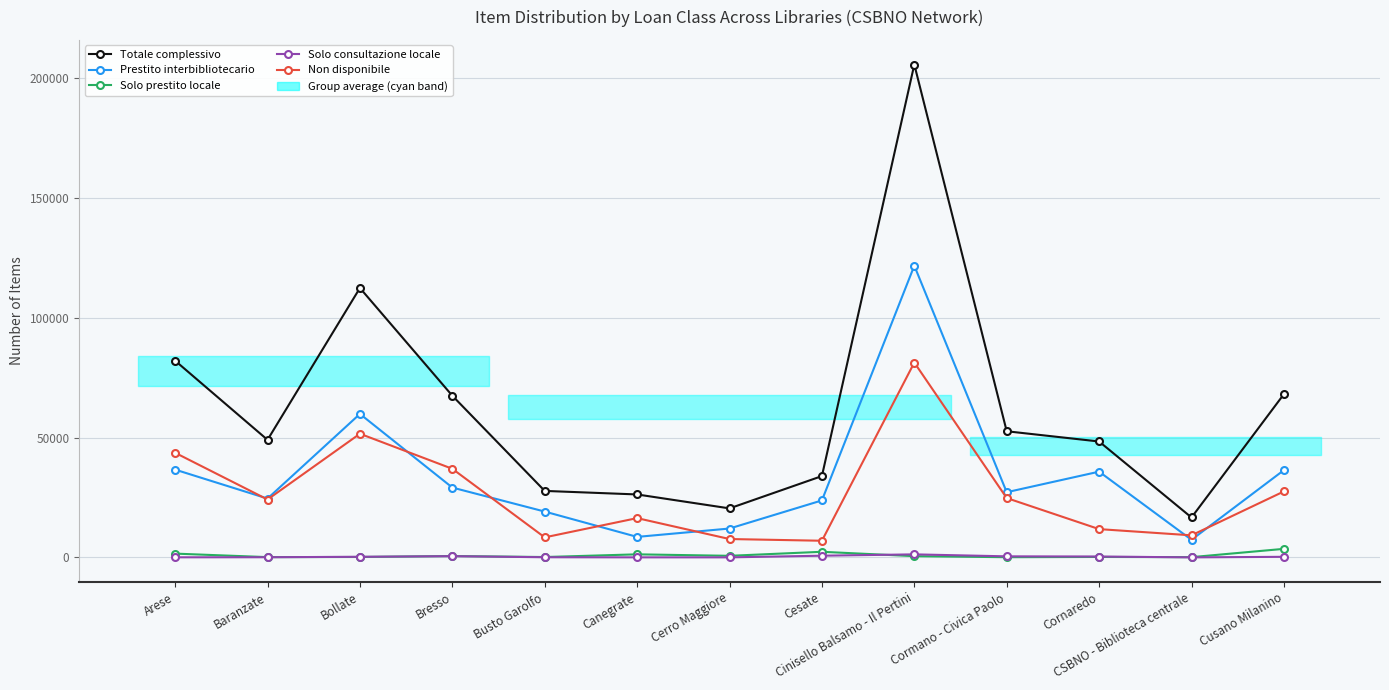

Which category has the highest value in the Solo prestito locale series?

Cusano Milanino